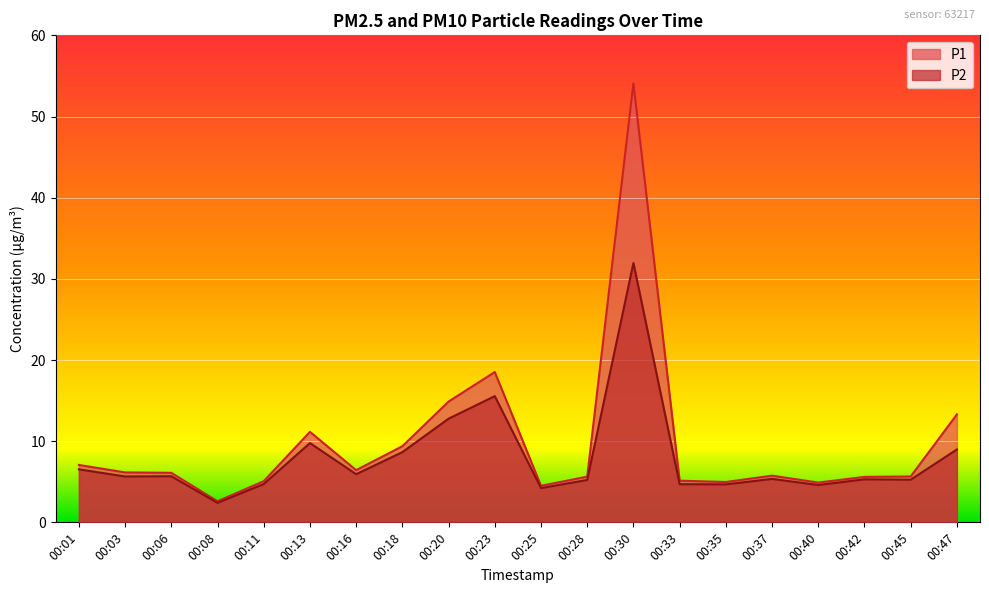

The P2 series shows 14.9 at 00:47. True or false?

False